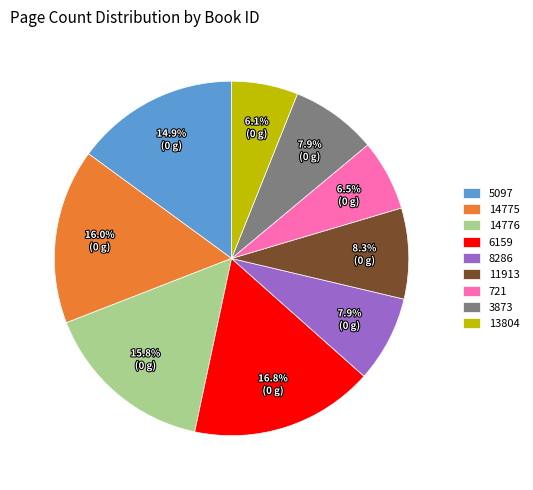

To the nearest percent, what portion does 5097 represent?

15%